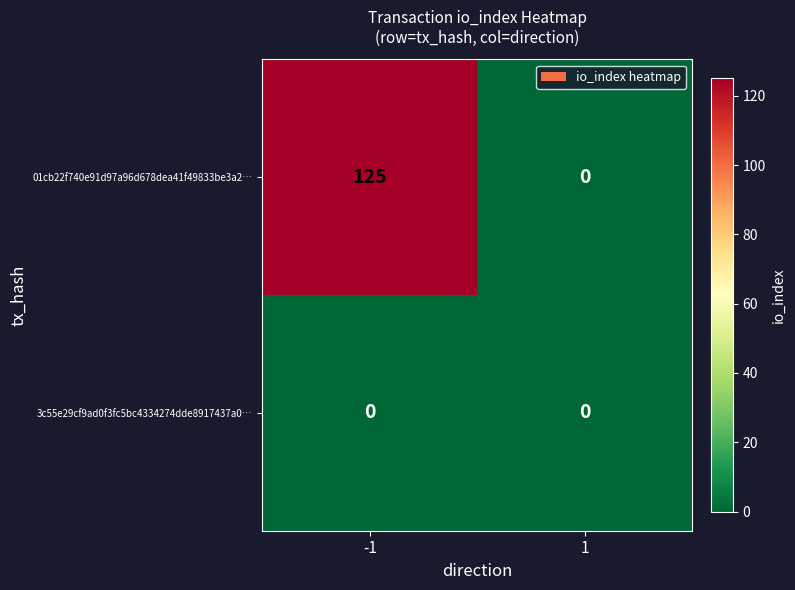

What is the maximum value shown in the chart?

125